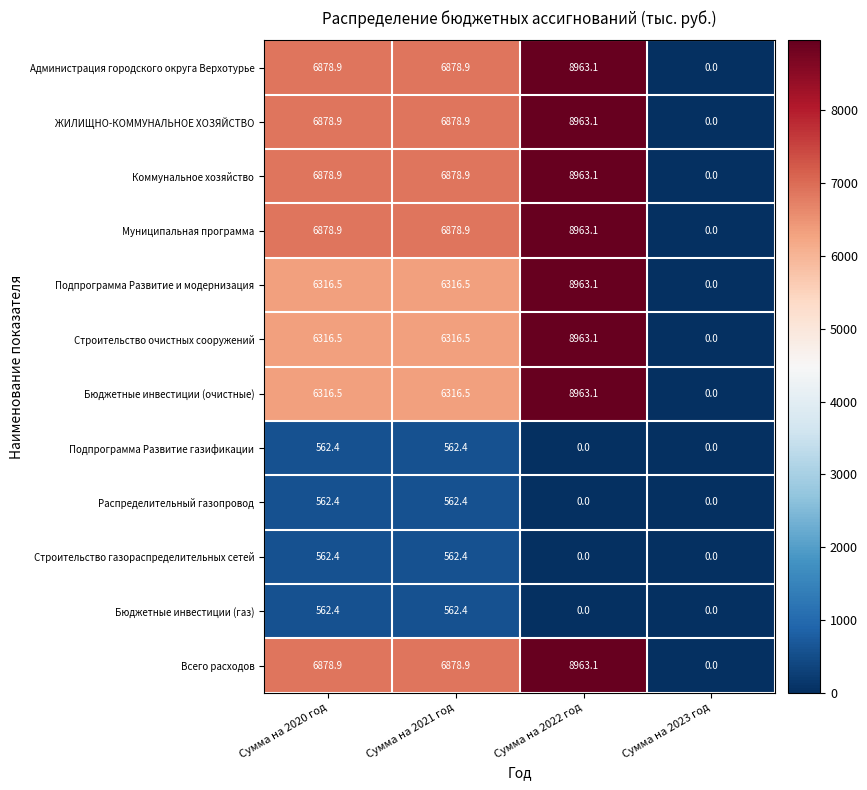

What is the difference between the highest and lowest values at Сумма на 2021 год?

6316.5